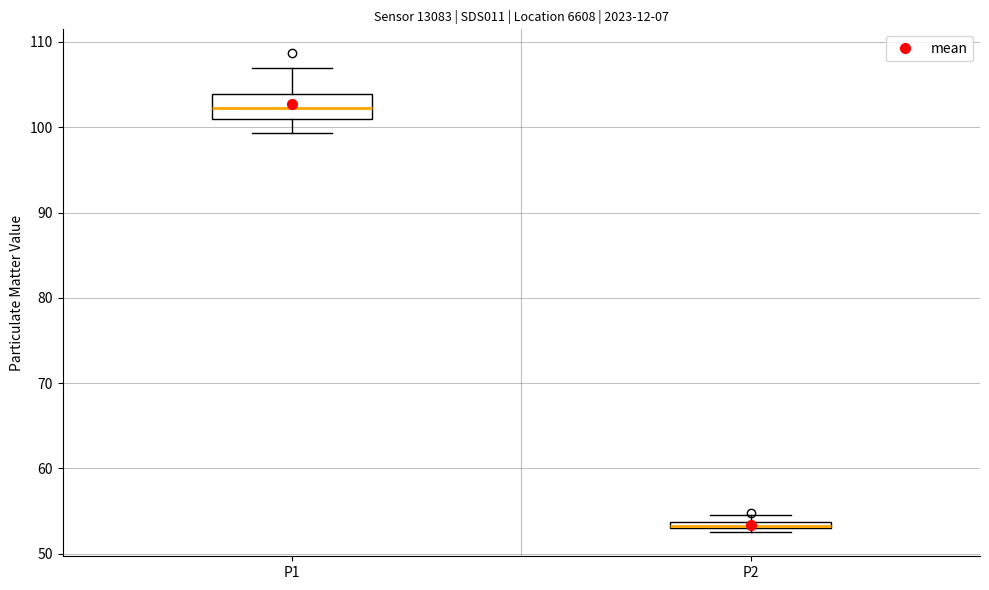

Where is the upper edge of the box for P1 on the y-axis? The values are not printed on the chart, so give them approximately, as read against the axis.

104